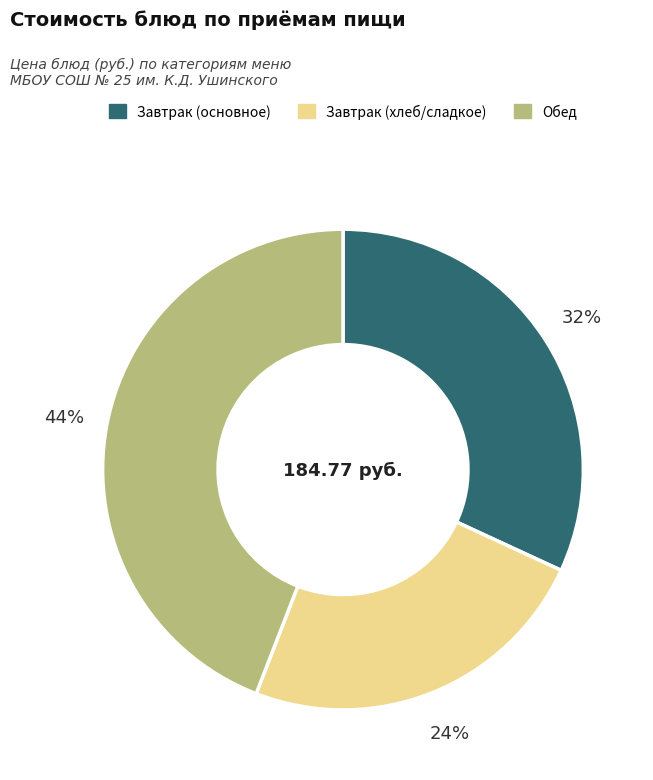

To the nearest percent, what is the difference between the largest and smallest slice percentages?

20%